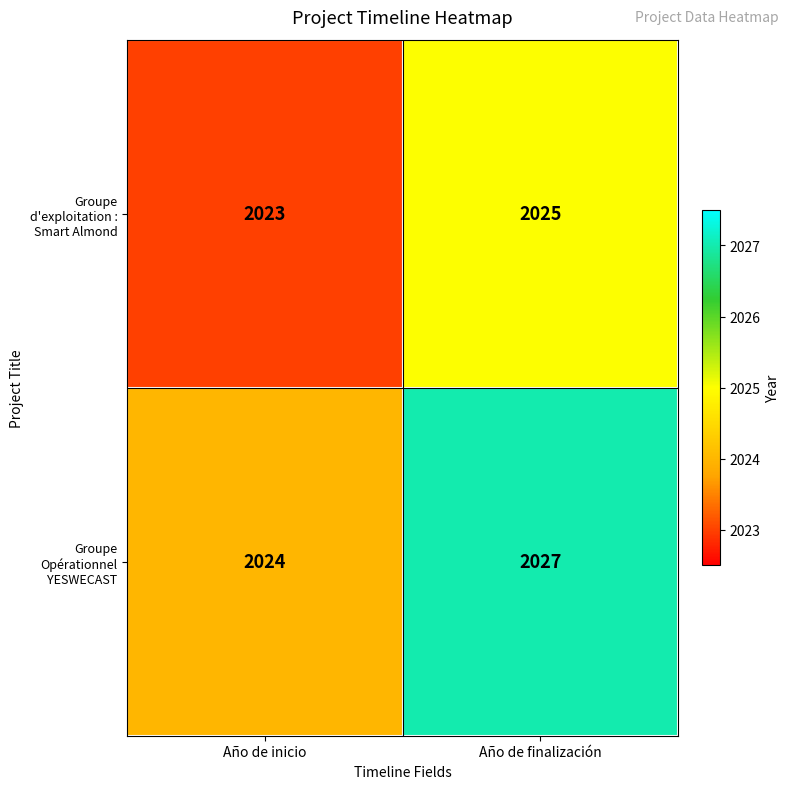

At how many categories does at least one series exceed 2023?

2